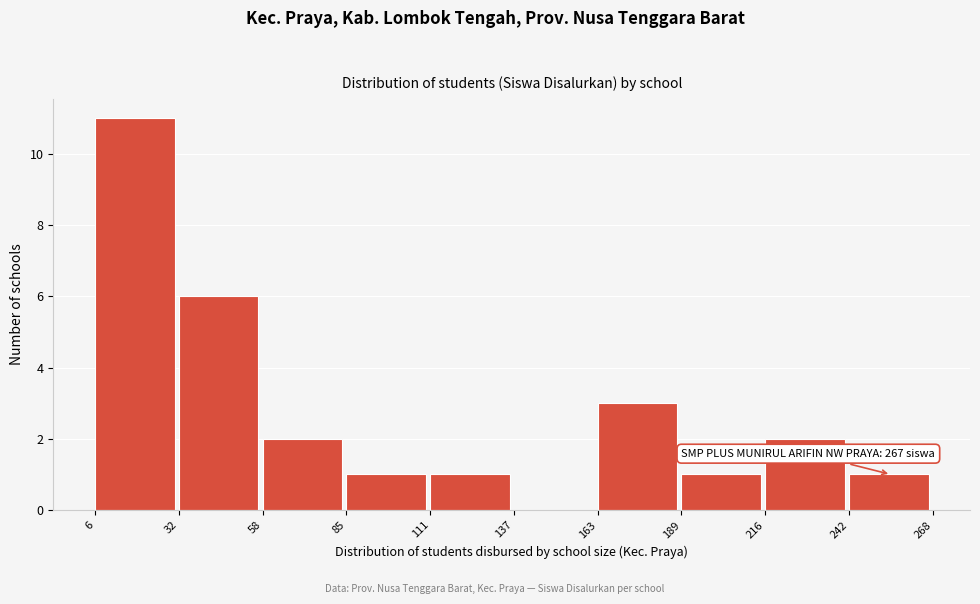

Which range on the x-axis has the tallest bar?

6 to 32